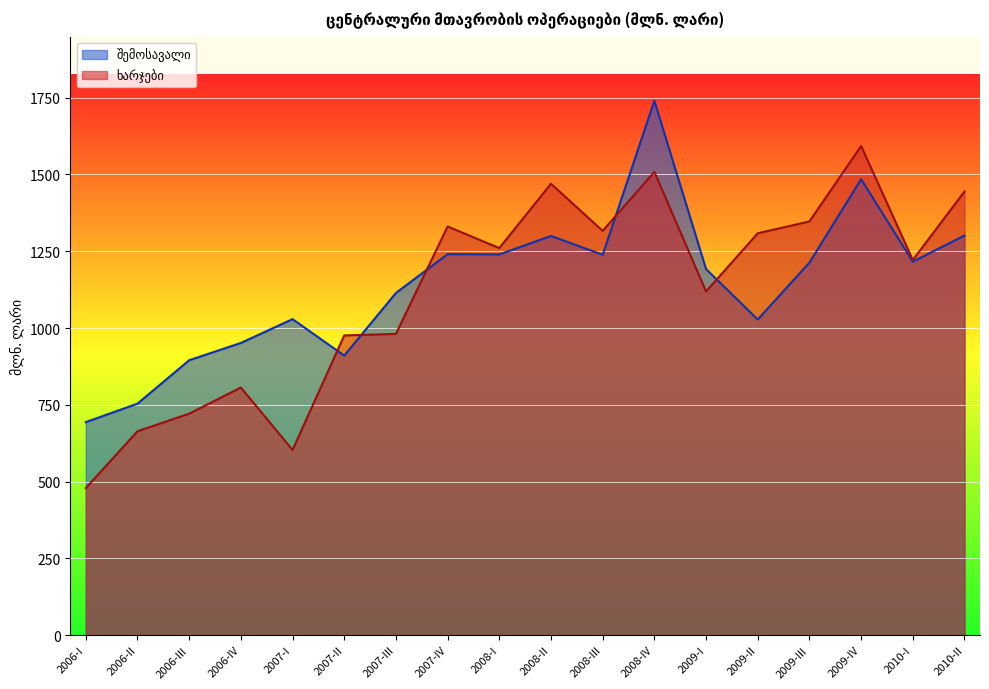

What is the spread (max minus min) of values at 2010-II?

143.4